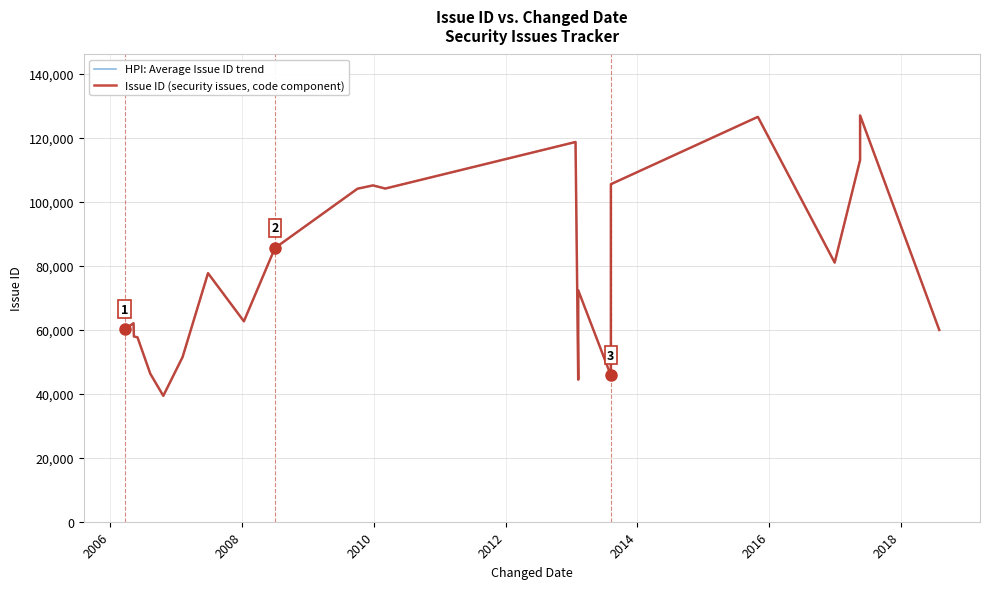

Is this an area chart (filled region under the line)?

No